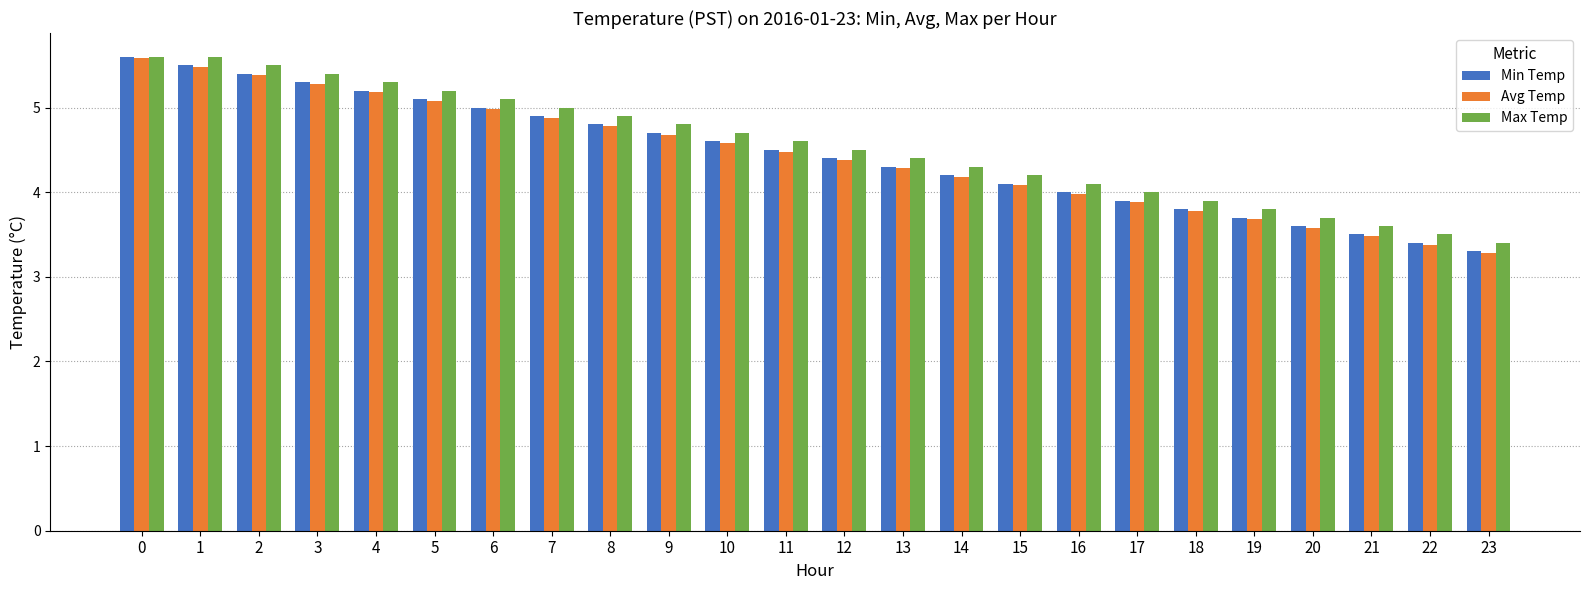

Are the bars grouped side by side (vs. stacked)?

Yes